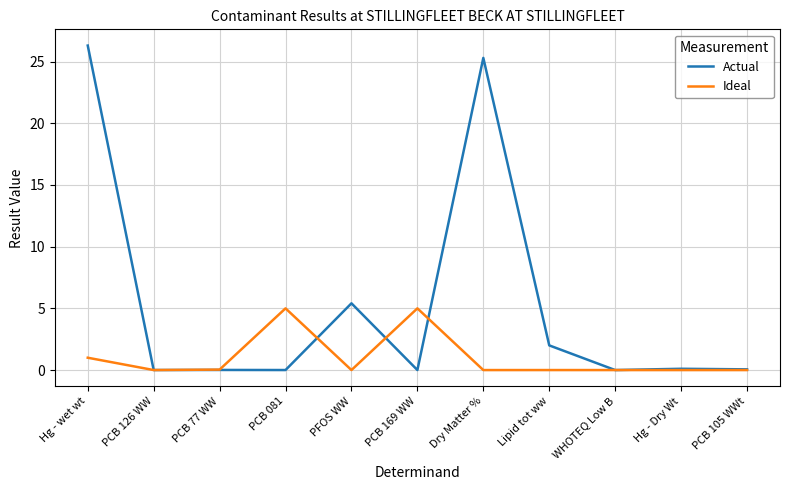

What is the greatest value displayed?

26.3